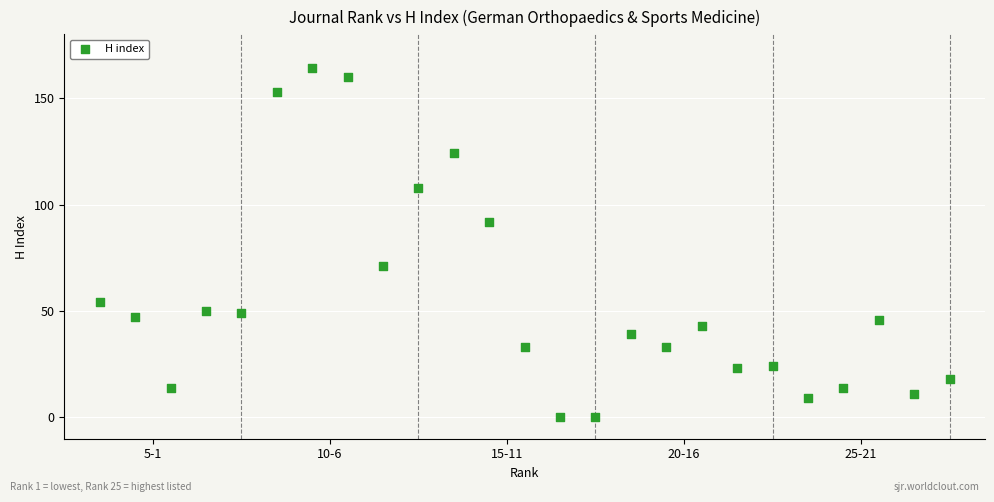

What is the range of X values (max minus min)?

24